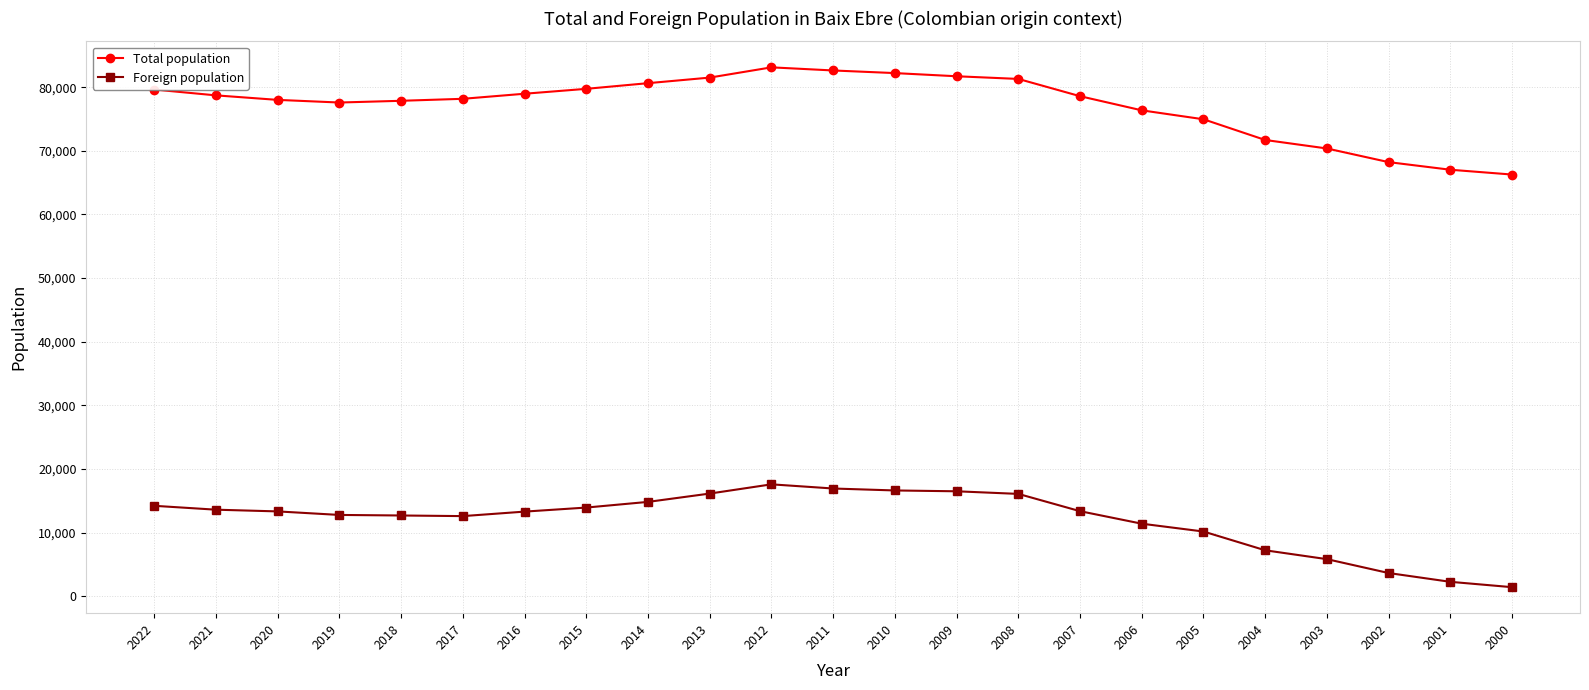

Rank the series by their average value, from highest to lowest.

Total population, Foreign population